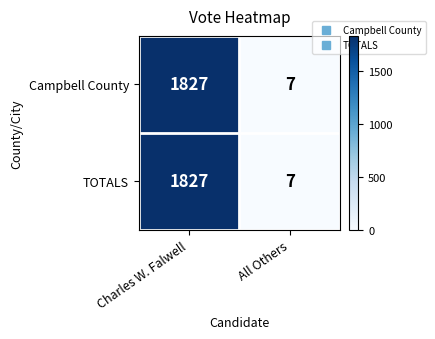

What is the minimum value shown in the chart?

7